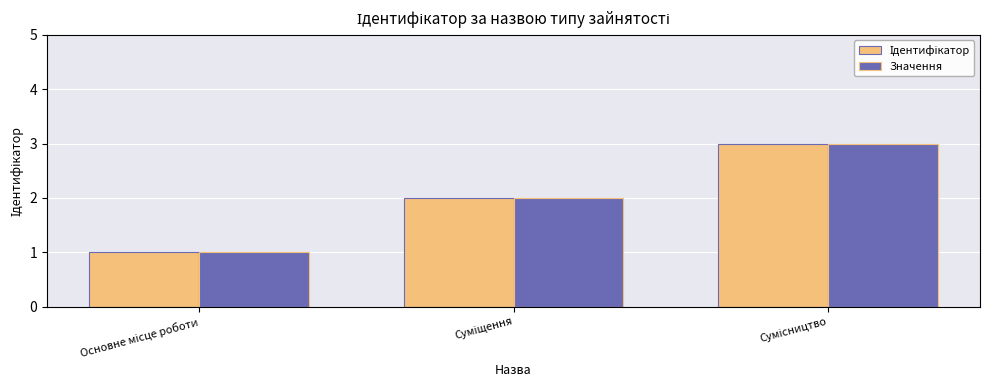

What is the sum of all Значення values?

6